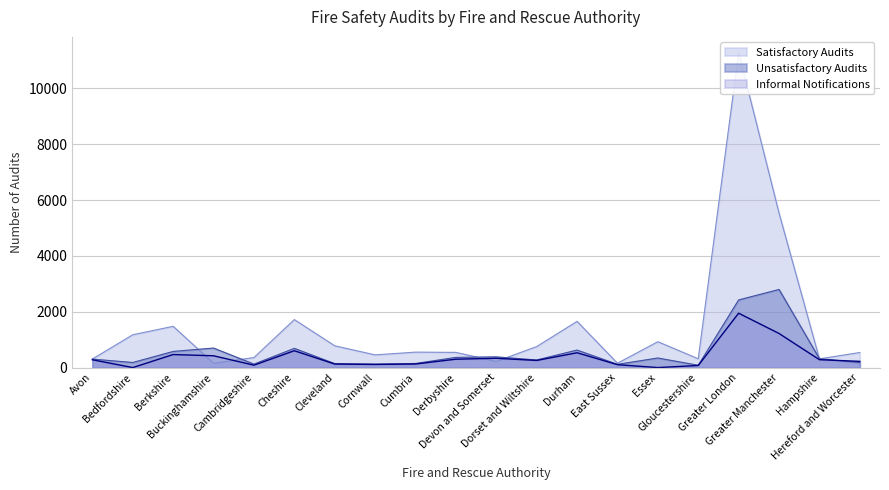

What is the difference between the Unsatisfactory Audits values at Cheshire and Derbyshire?

324